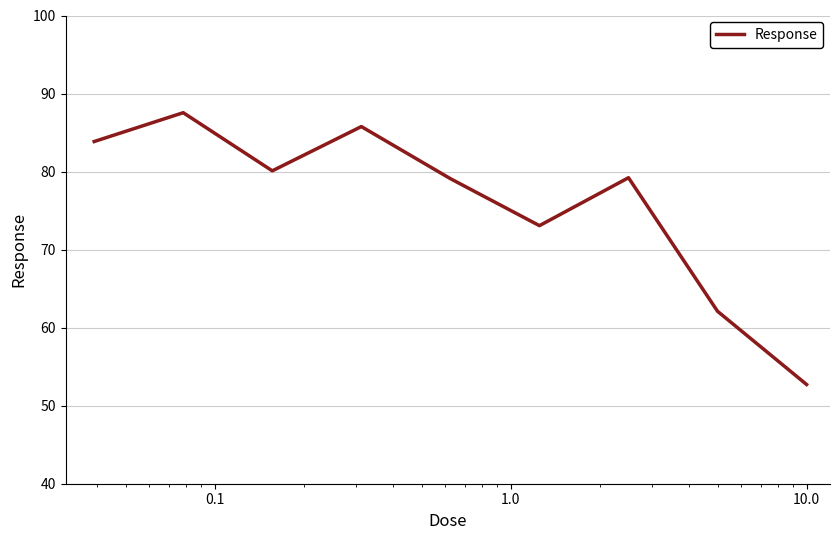

How many categories are shown in the chart?

9